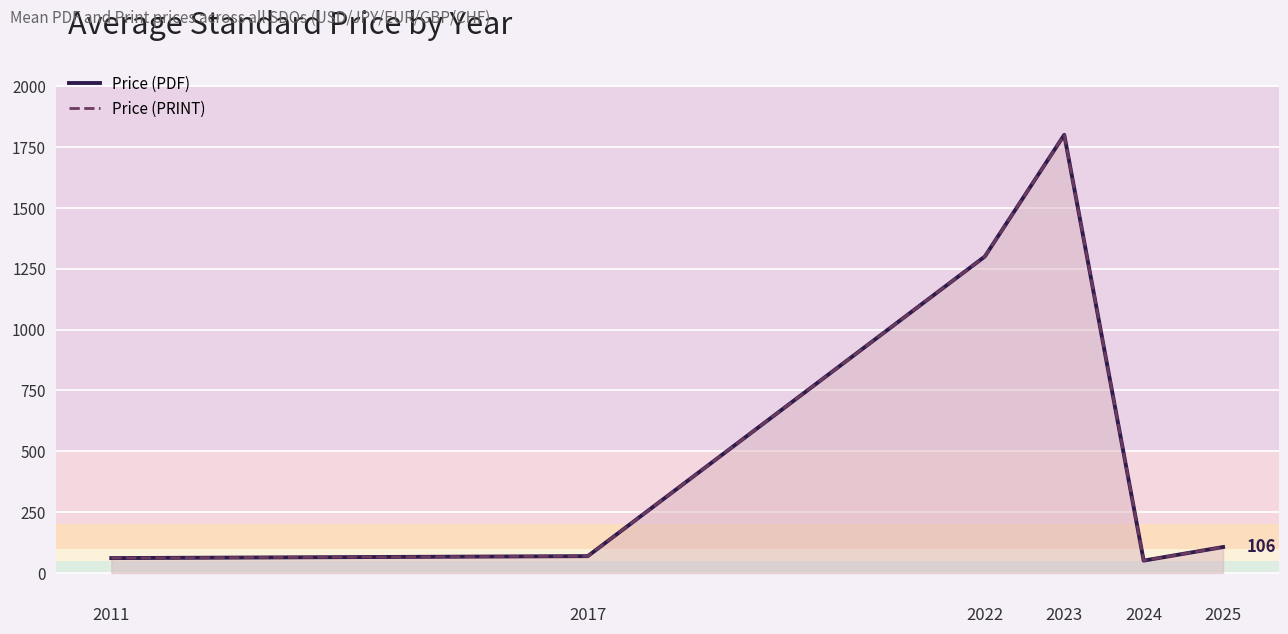

How many lines are shown in the chart?

2